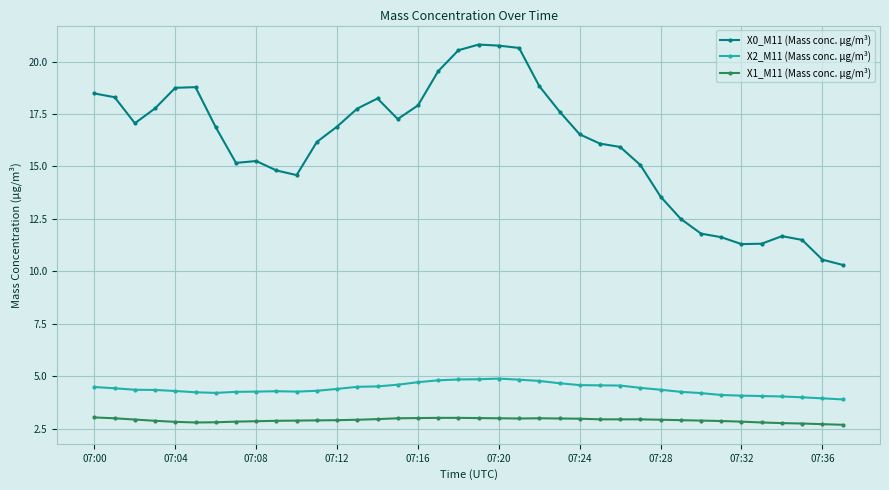

How many distinct data groups are displayed?

3